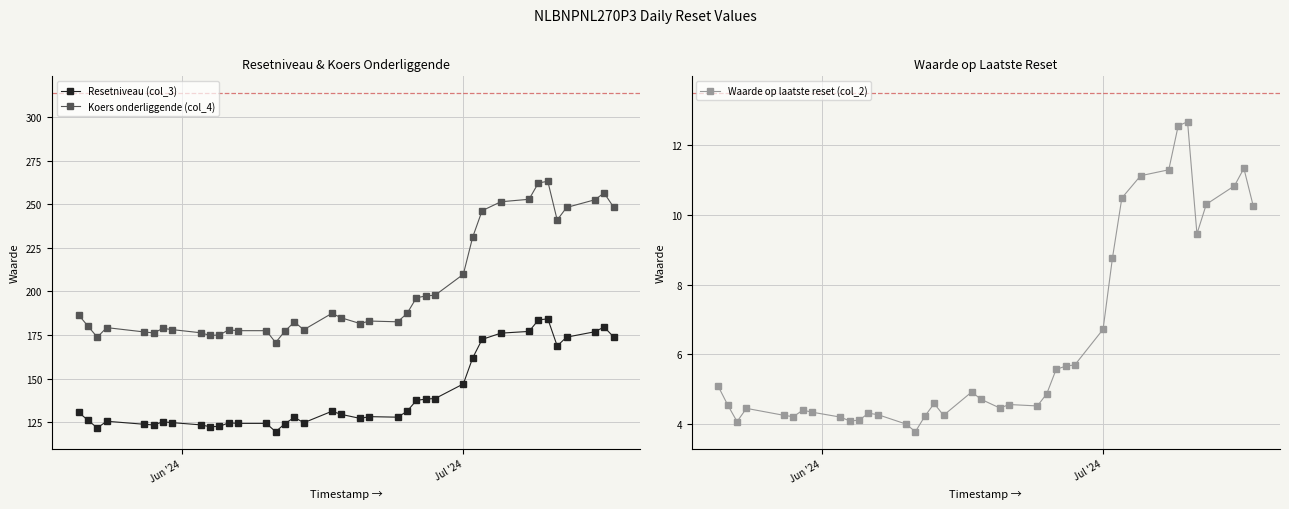

True or false: Resetniveau (col_3) has more than 0 interior local peaks.

True